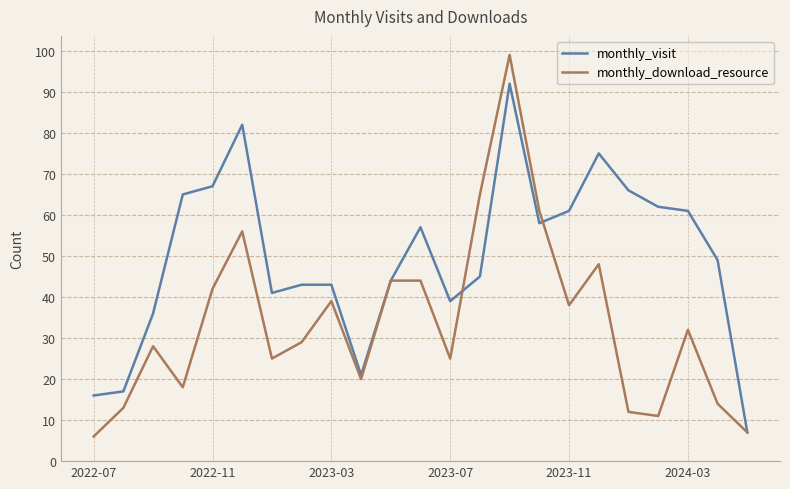

Is this an area chart (filled region under the line)?

No